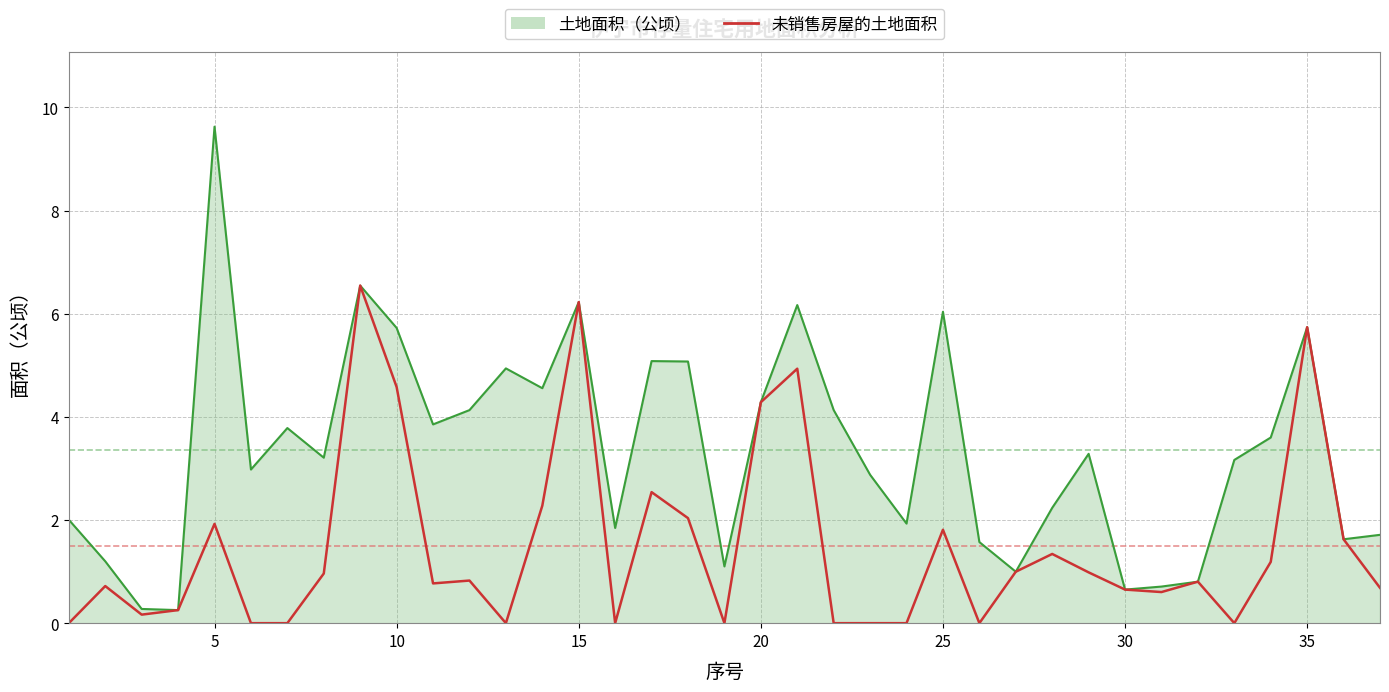

Which series has the largest total across all categories?

土地面积（公顷）